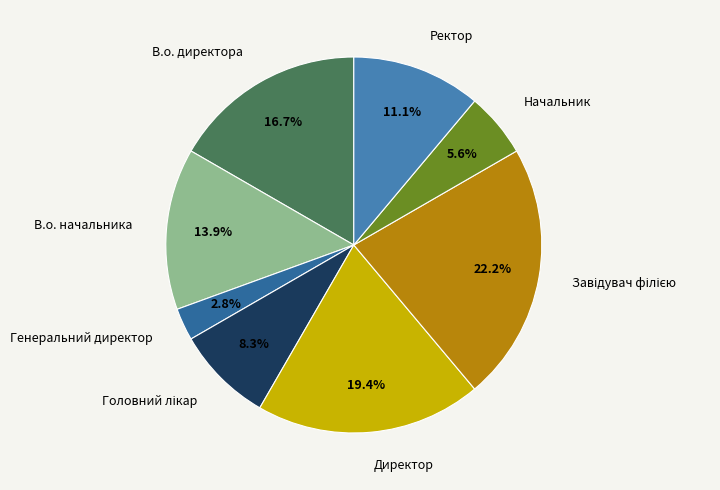

To the nearest percent, what is the difference between the В.о. начальника and Ректор slice percentages?

3%